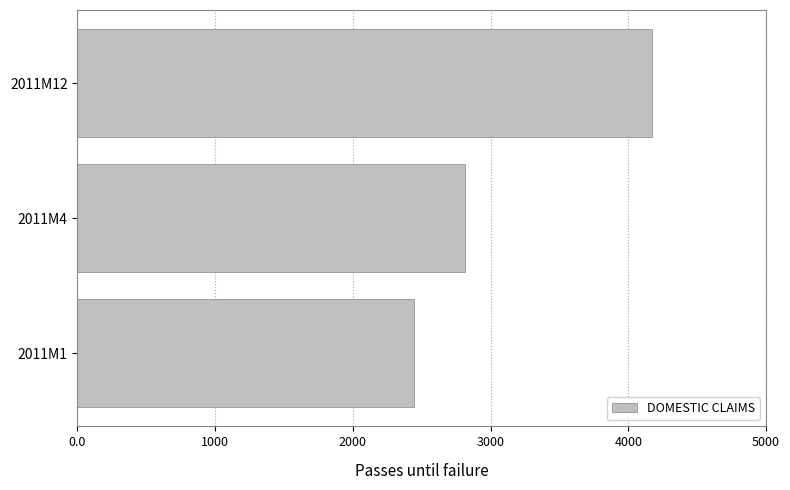

What is the average value?

3144.1